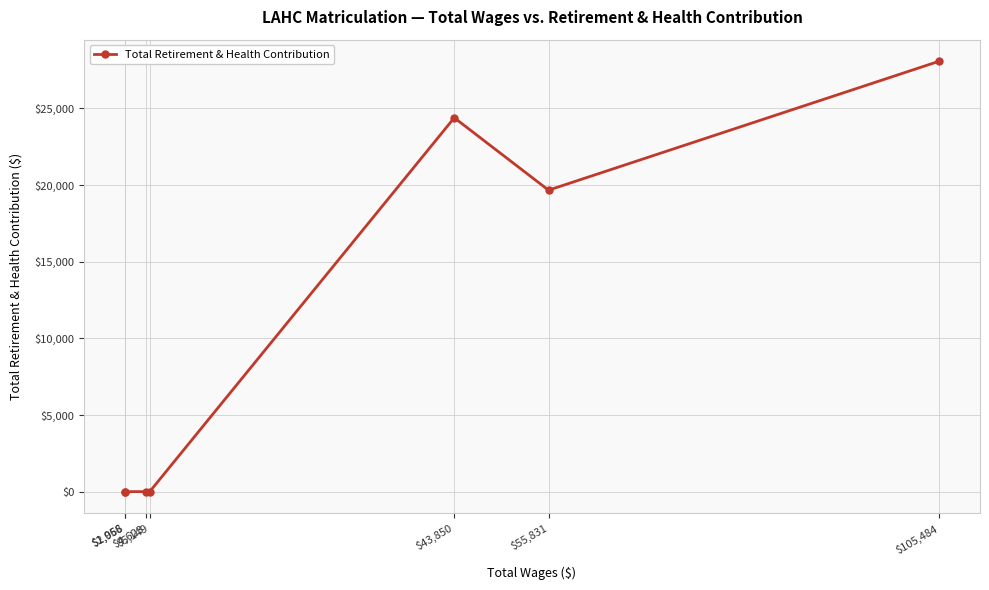

What is the sum of all values?

72141